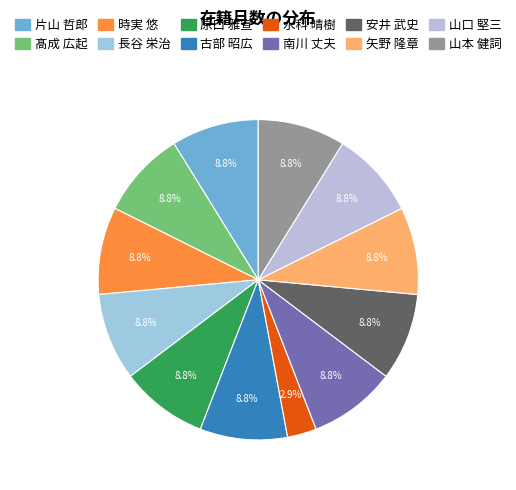

The 山本 健詞 slice represents 21% of the pie. True or false?

False